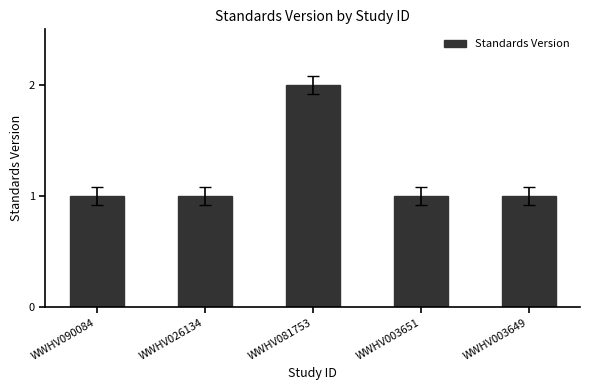

Approximately how many times larger is the value at WWHV081753 compared to WWHV003649?

2.0